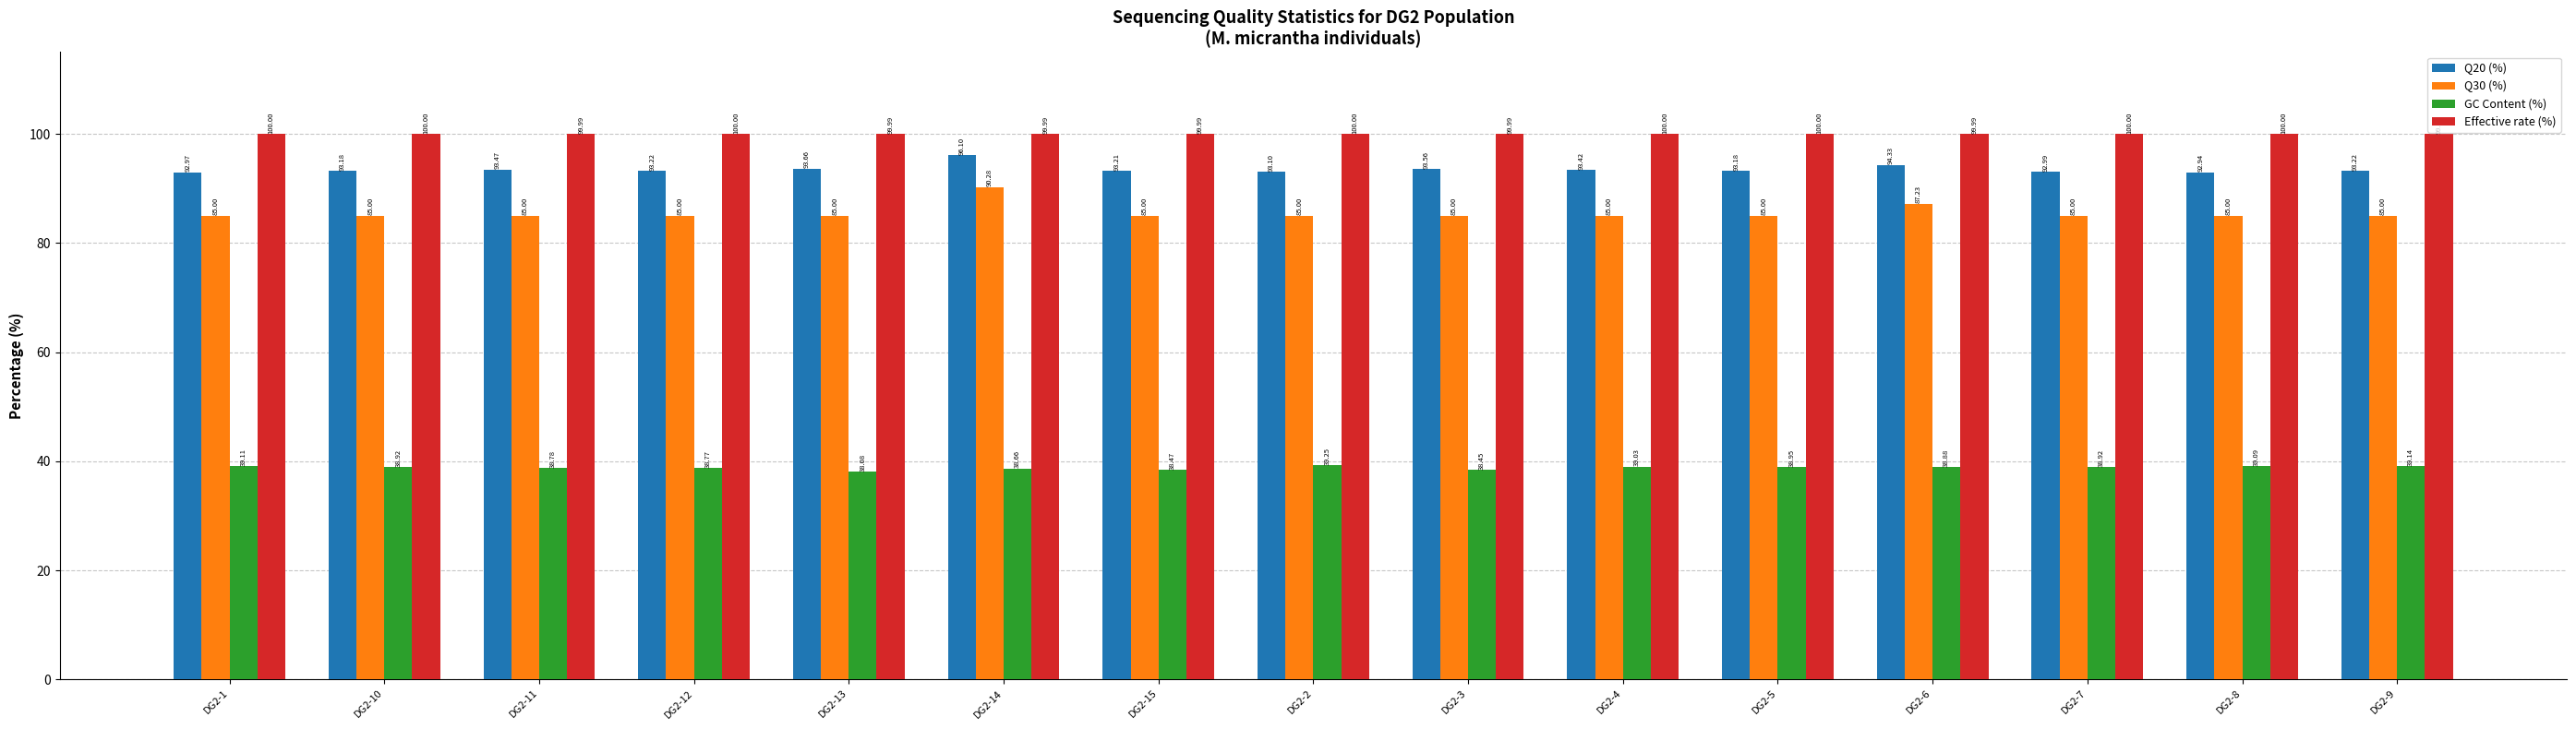

Read the Q20 (%) value at DG2-14.

96.1